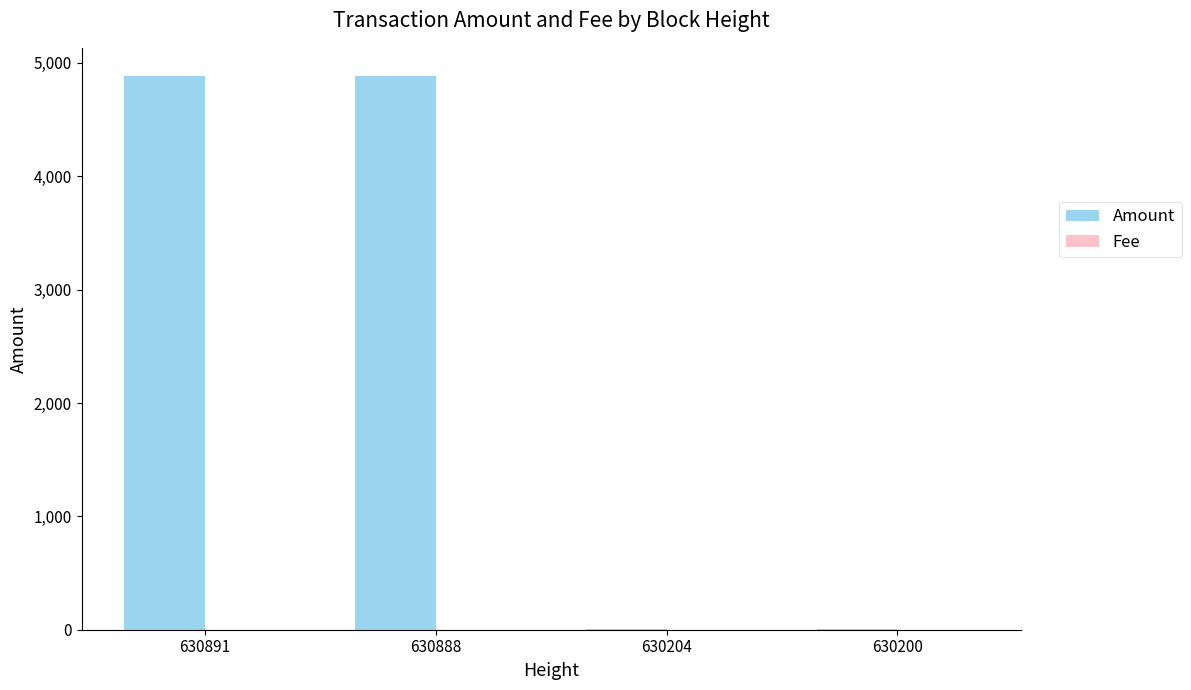

What is the highest value of the Amount series?

4889.0